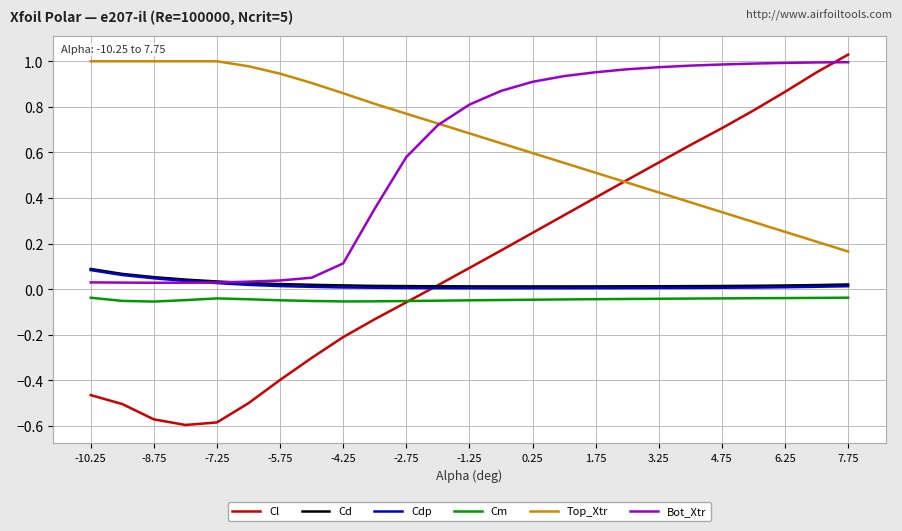

At how many categories does at least one series exceed 0?

25